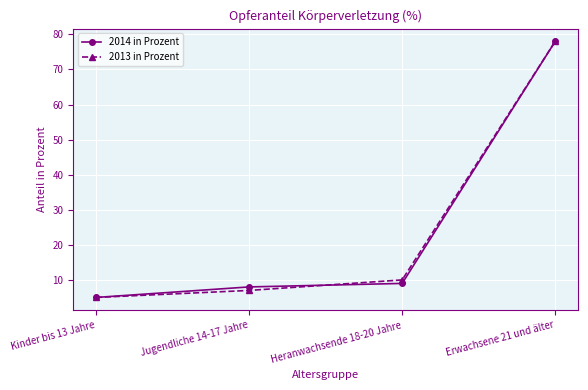

Rank the categories by 2013 in Prozent value from lowest to highest.

Kinder bis 13 Jahre, Jugendliche 14-17 Jahre, Heranwachsende 18-20 Jahre, Erwachsene 21 und älter